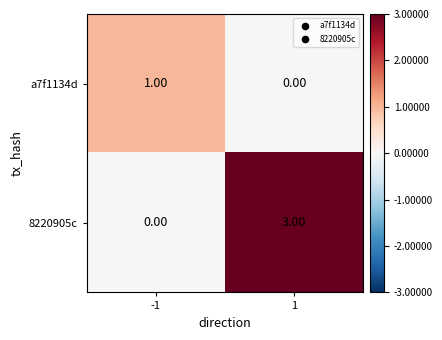

Which series has the widest spread of values?

8220905c